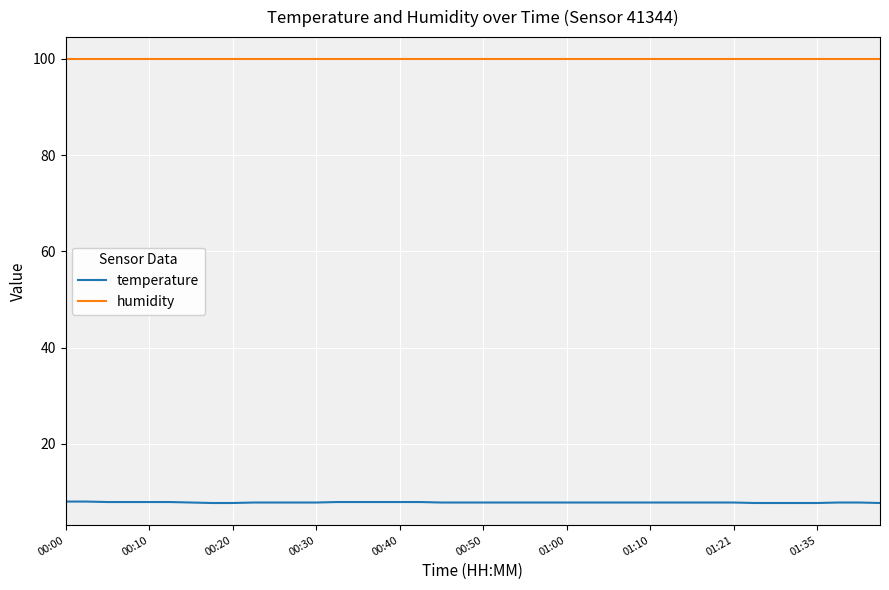

How many lines are shown in the chart?

2